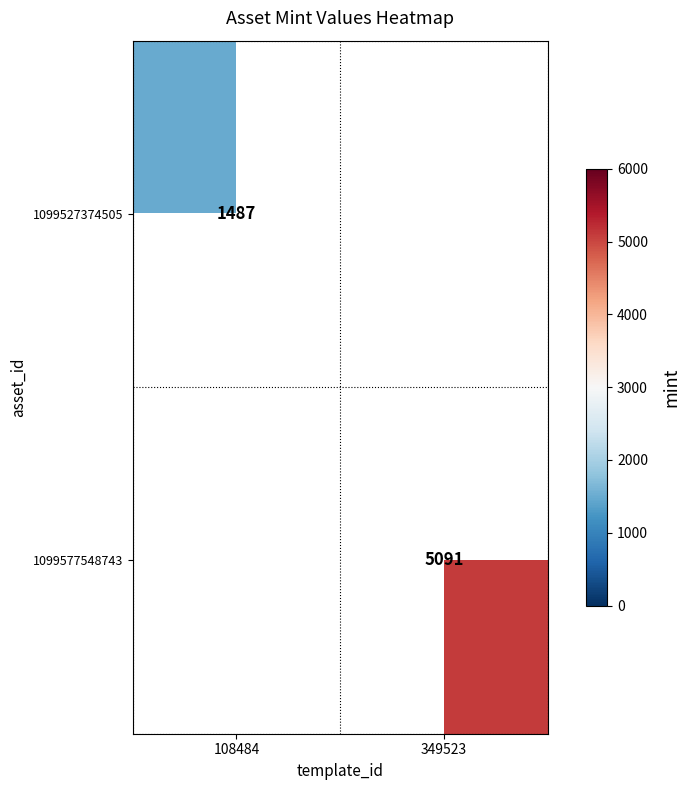

True or false: 1099527374505 has a value of 1487 at 108484.

True